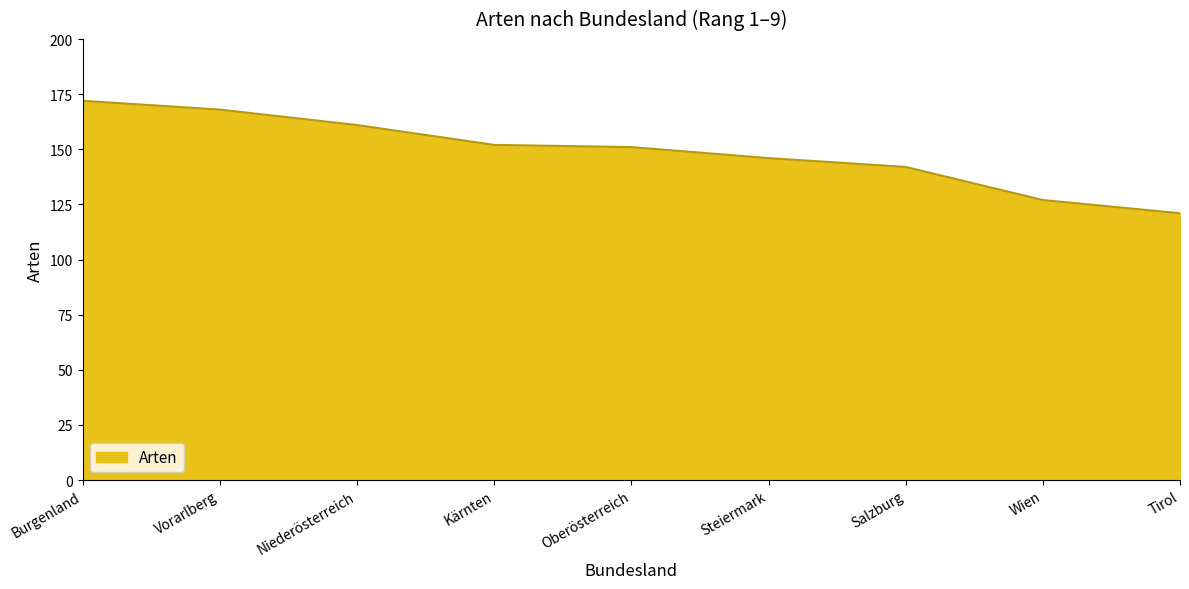

Does the chart have visible grid lines?

No